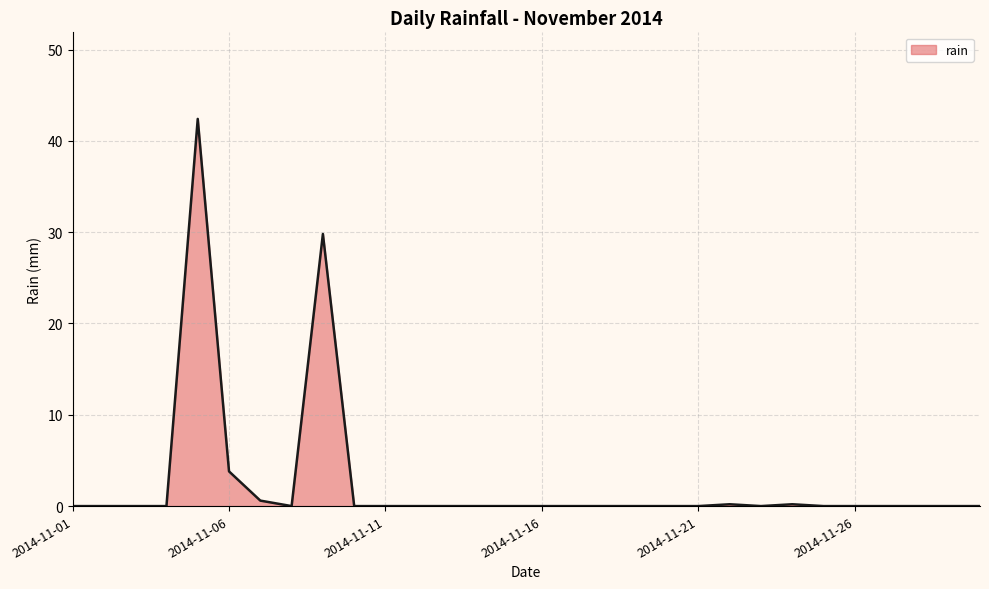

What is the maximum value shown in the chart?

42.4